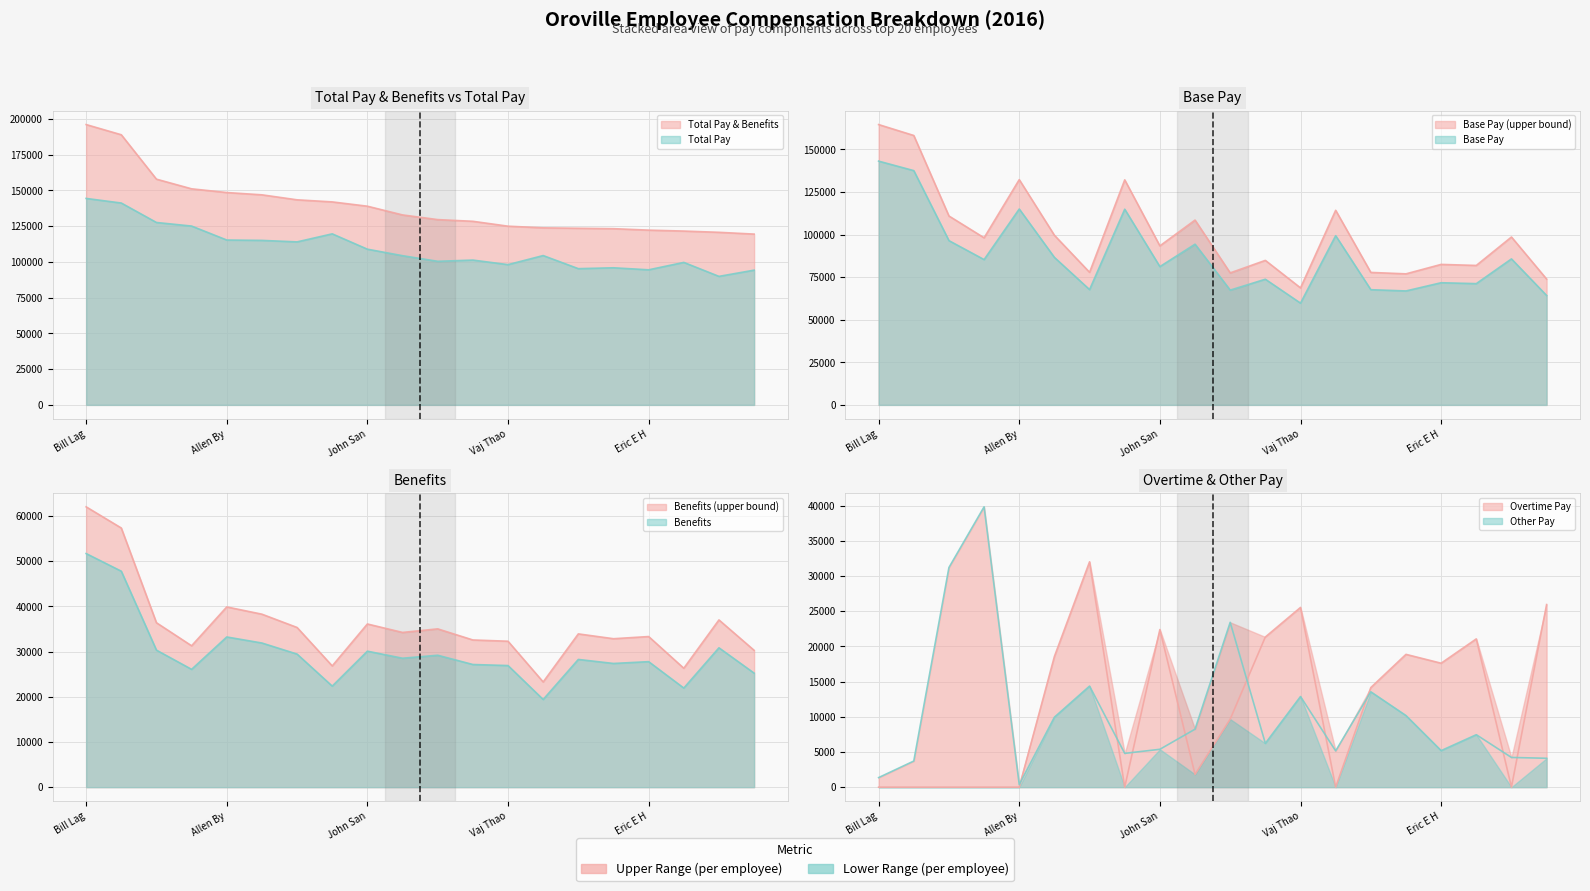

The Base Pay series shows 114225.4 at Robert Buckhout. True or false?

True